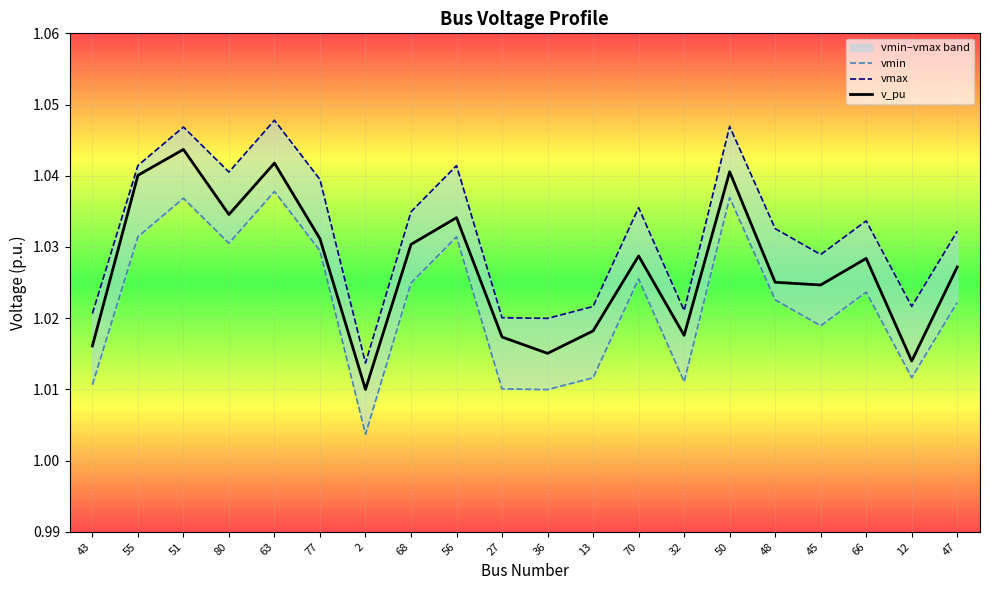

What position from the right is 27?

11